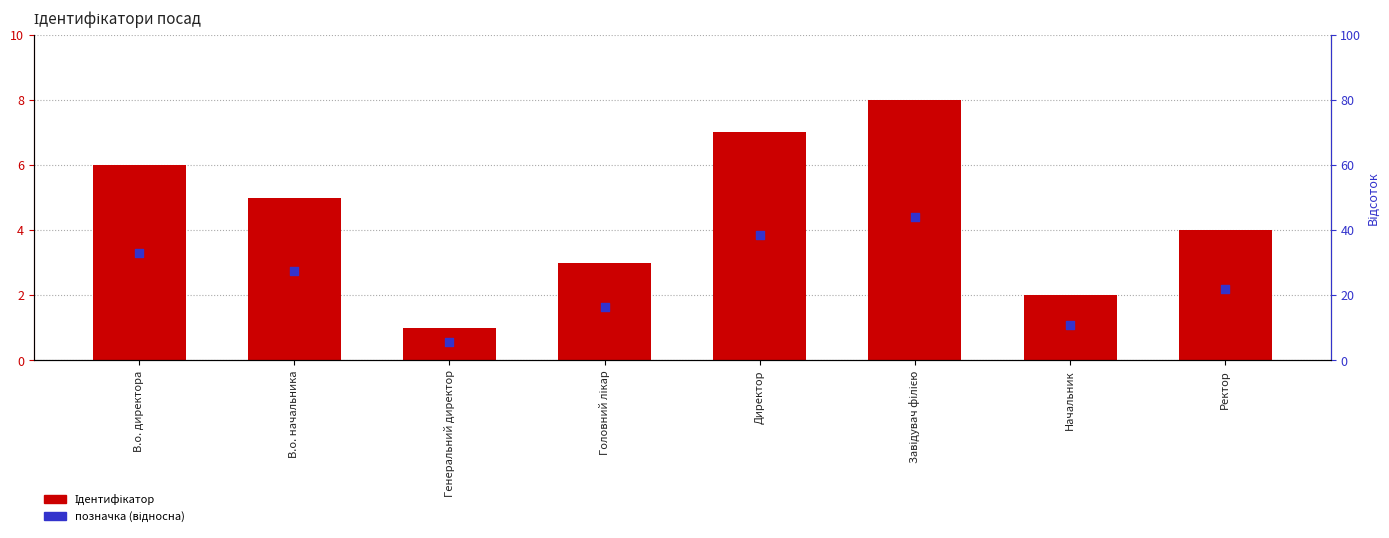

At how many categories does at least one series exceed 7?

1